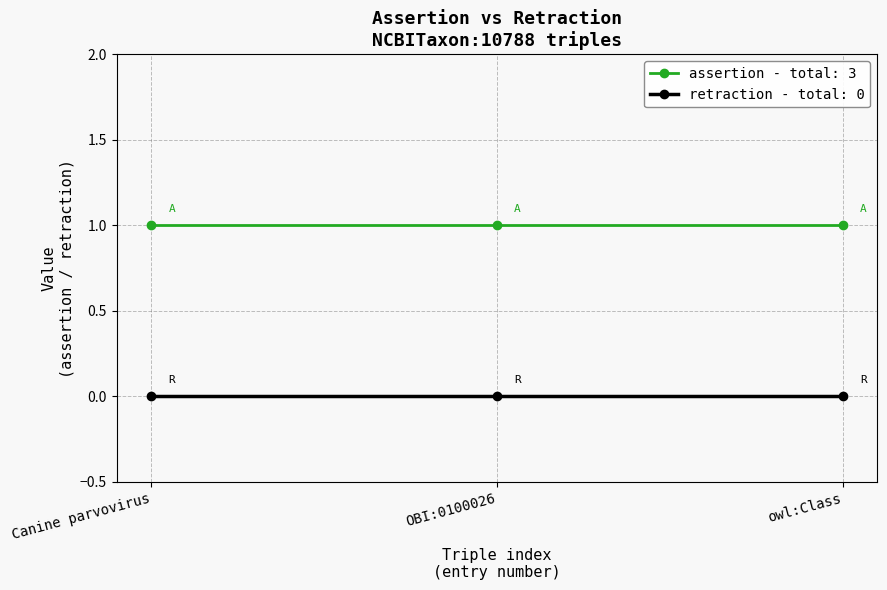

What is the label of the 1st point from the right?

owl:Class